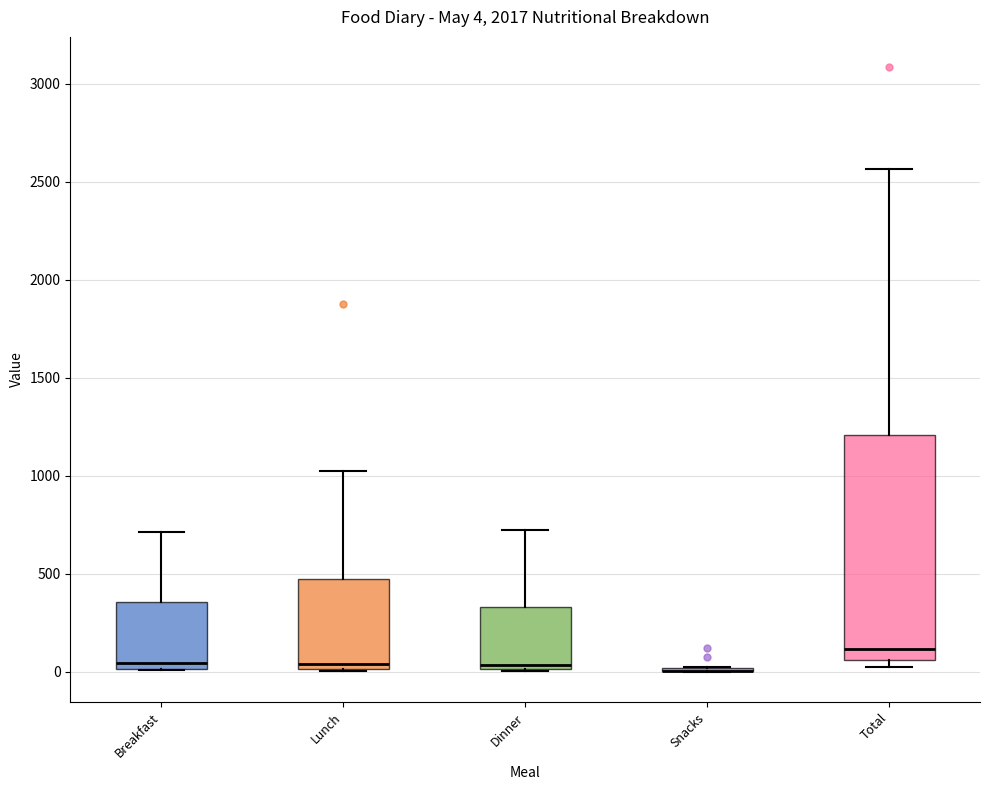

Comparing the boxes themselves (not the whiskers), which one is the tallest?

Total